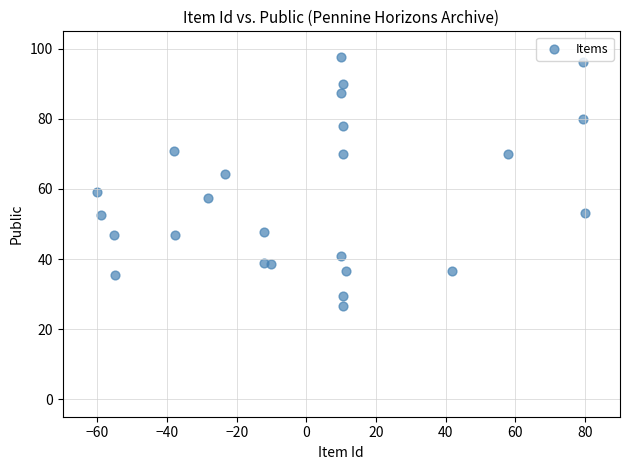

What is the range of Y values (max minus min)?

71.2